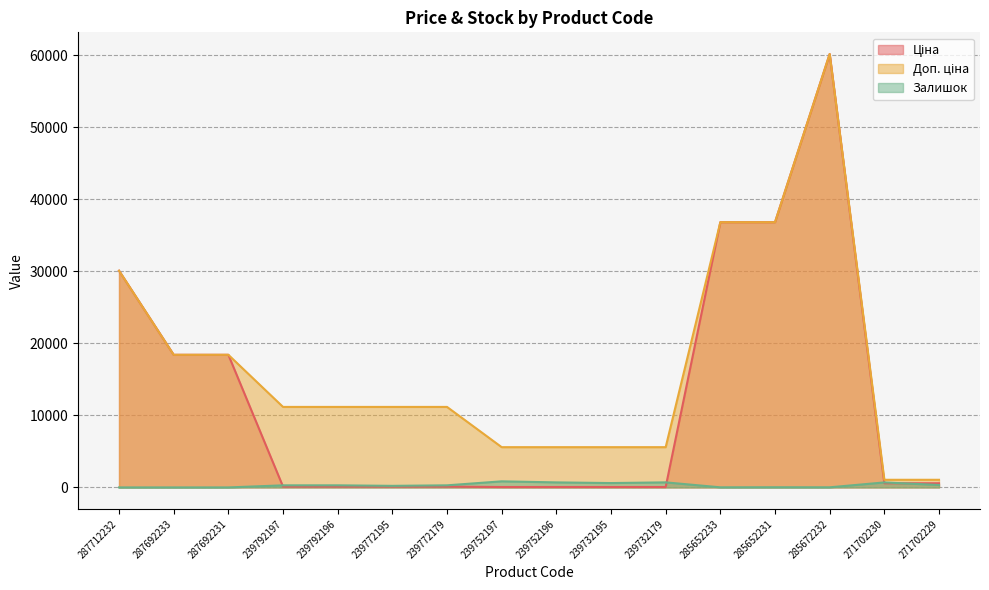

Which series has the largest range (max minus min)?

Ціна